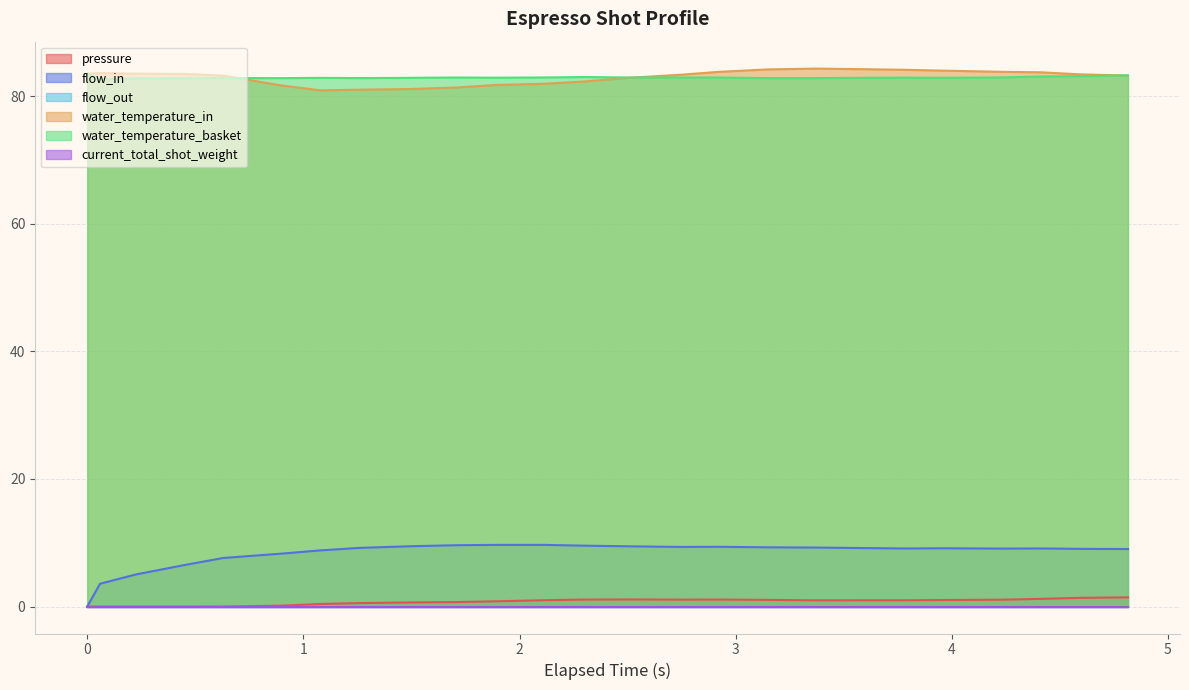

True or false: flow_in has more than 2 interior local peaks.

True